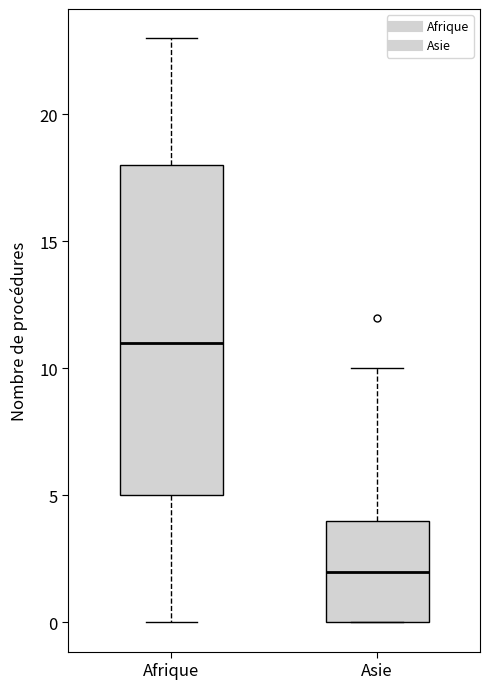

Where is the upper edge of the box for Asie on the y-axis? The values are not printed on the chart, so give them approximately, as read against the axis.

4